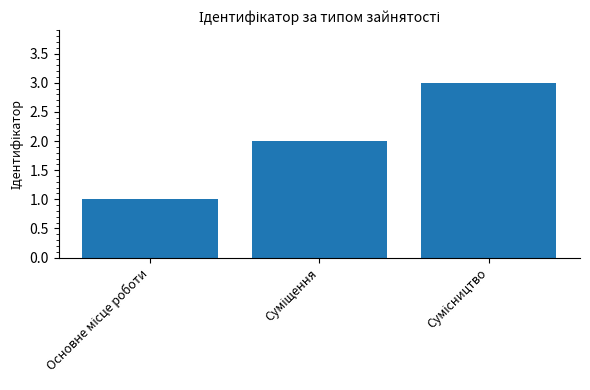

What is the maximum value shown in the chart?

3